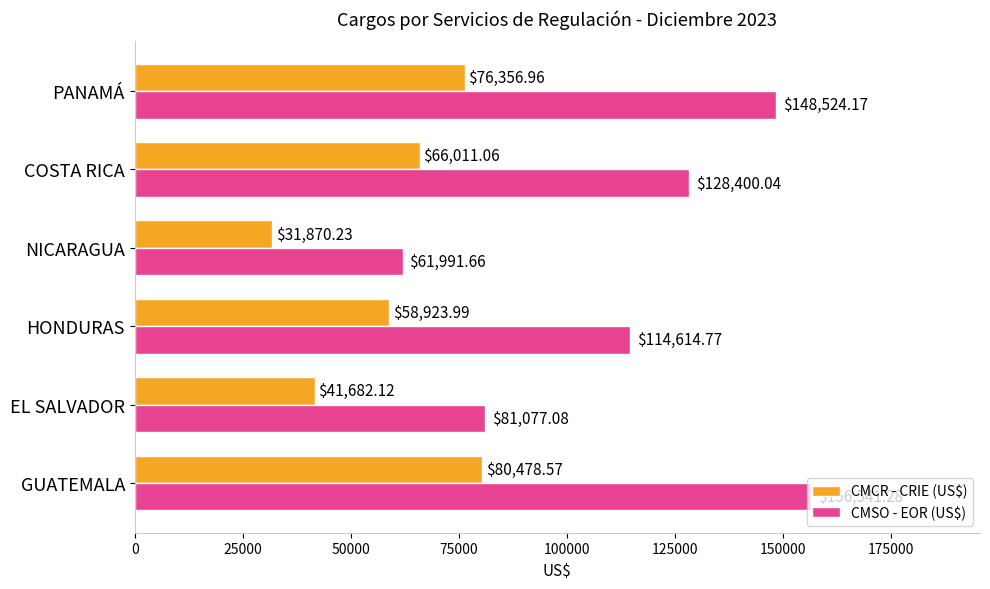

What are all the series names shown in the legend?

CMCR - CRIE (US$), CMSO - EOR (US$)